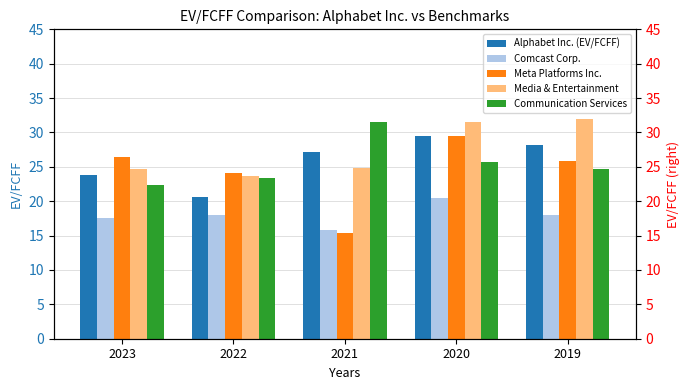

True or false: Meta Platforms Inc. has a value of 12.7 at 2019.

False